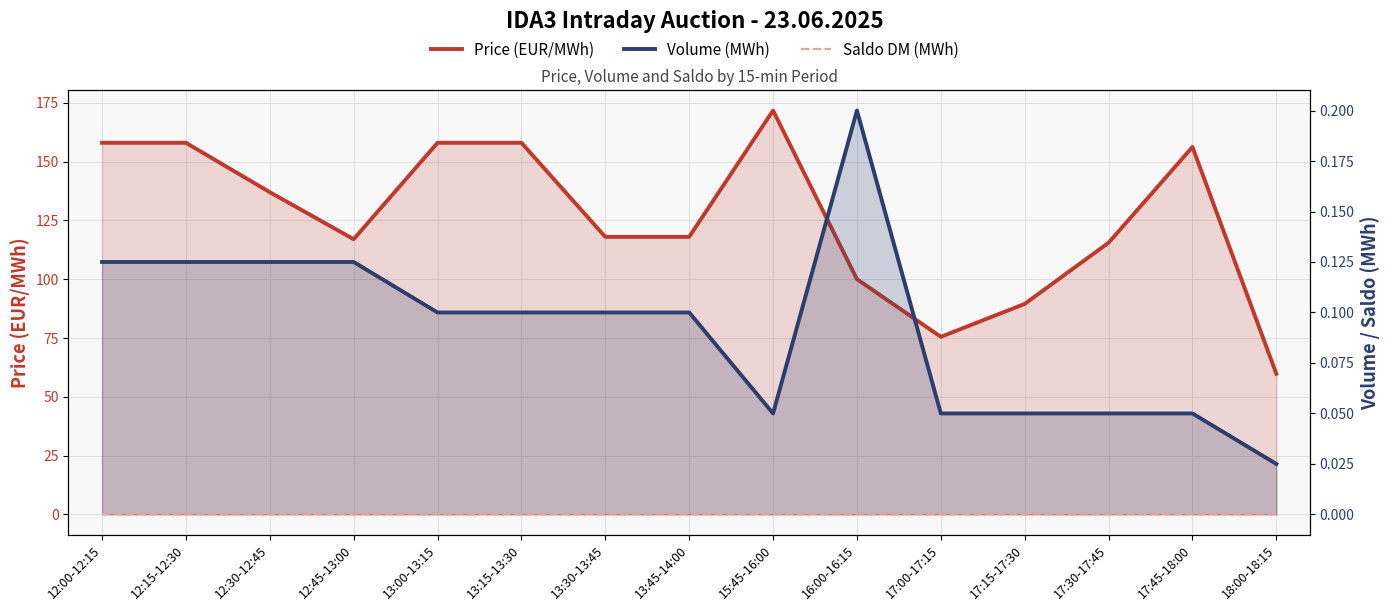

True or false: Volume (MWh) and Price (EUR/MWh) intersect in this chart.

False